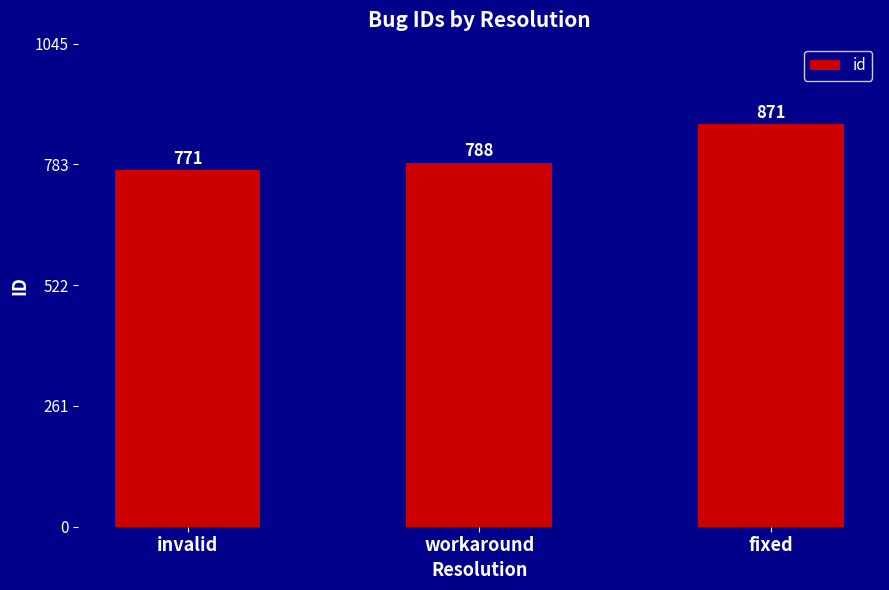

What is the greatest value displayed?

871